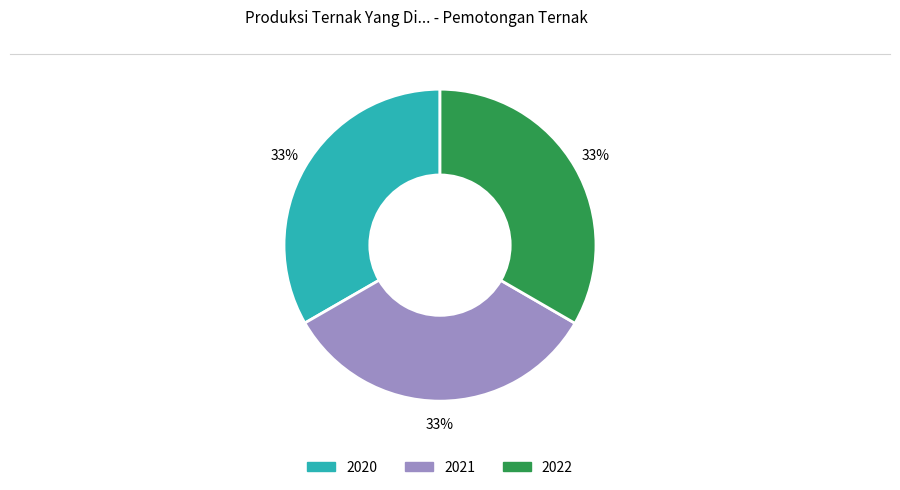

Is it true that 2020 is 39% of the pie?

False